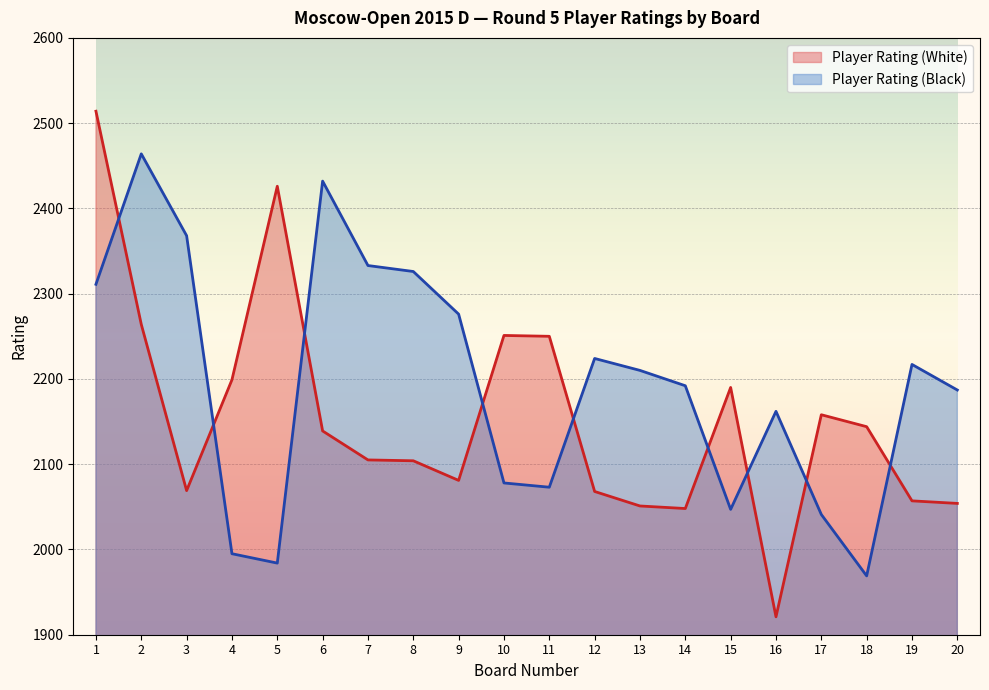

What is the value of the Player Rating (Black) point at the 5th from the left?

1984